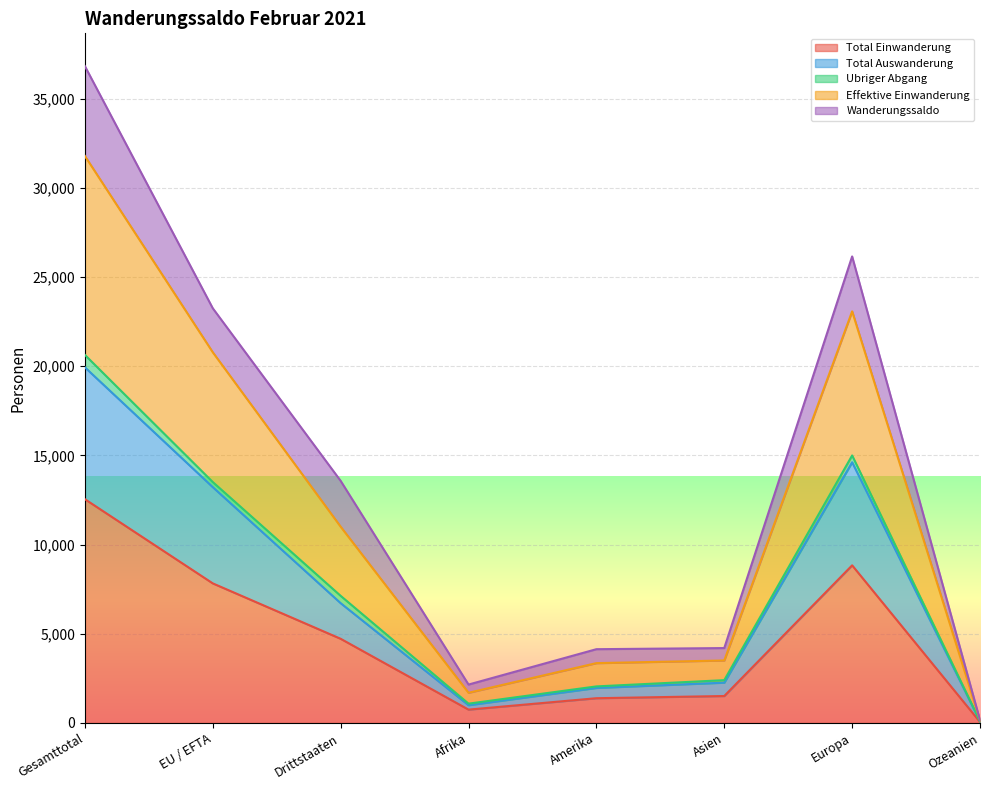

At which label does Total Einwanderung reach its peak?

Gesamttotal